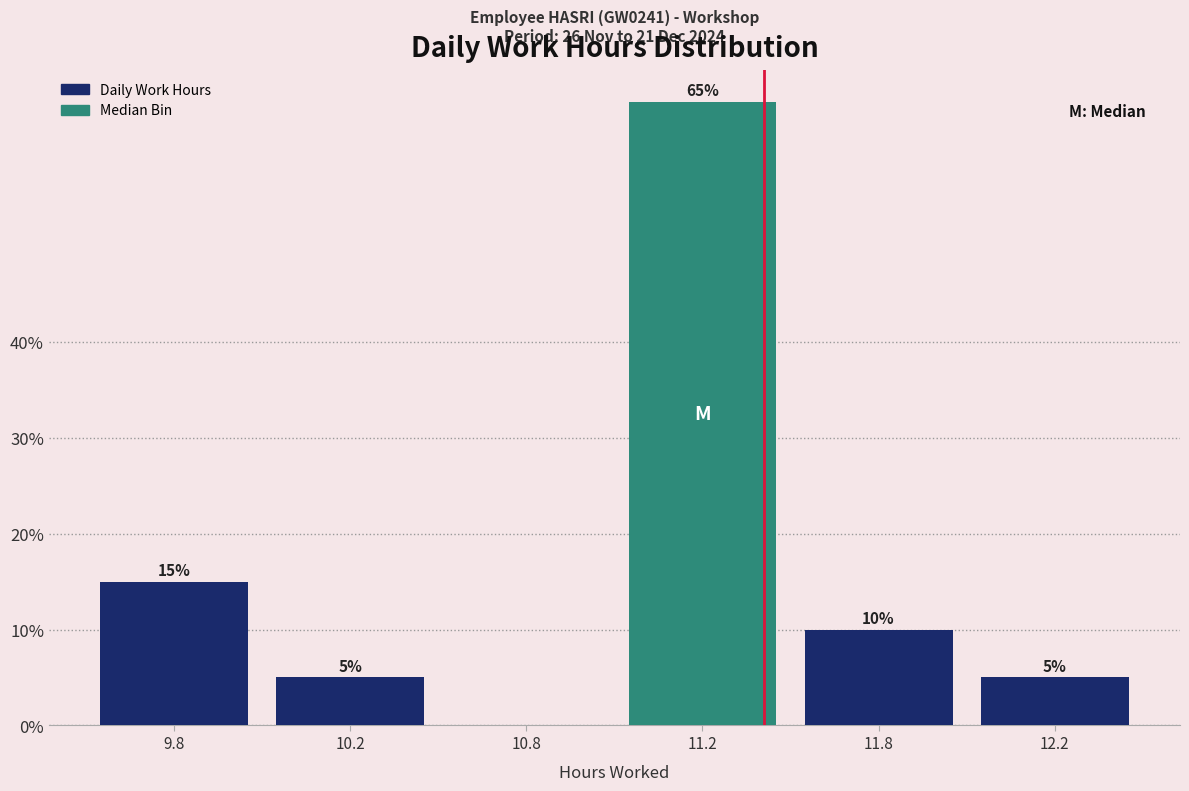

Reading left to right, what are all the values shown in this chart?

9.8=15	10.2=5	10.8=0	11.2=65	11.8=10	12.2=5